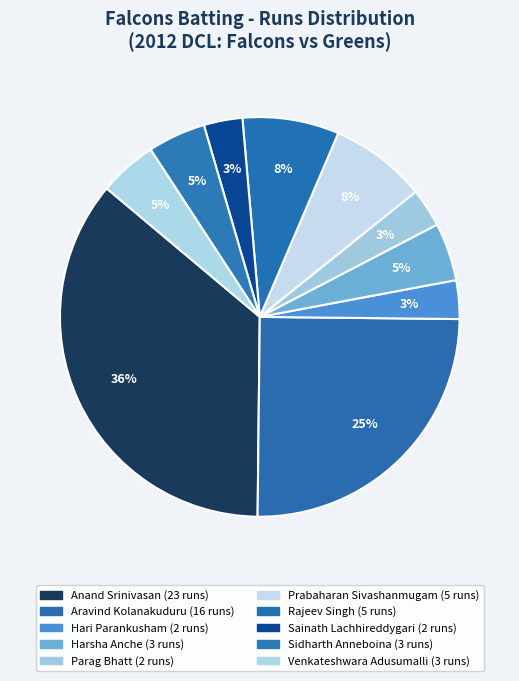

How many slices are in this pie chart?

10